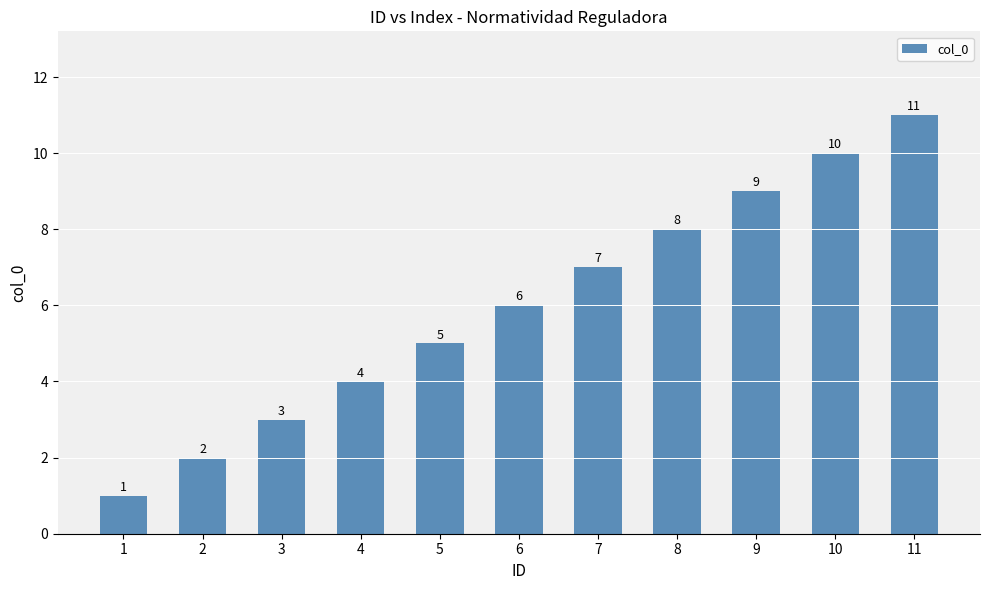

Approximately how many times larger is the value at 7 compared to 9?

0.8